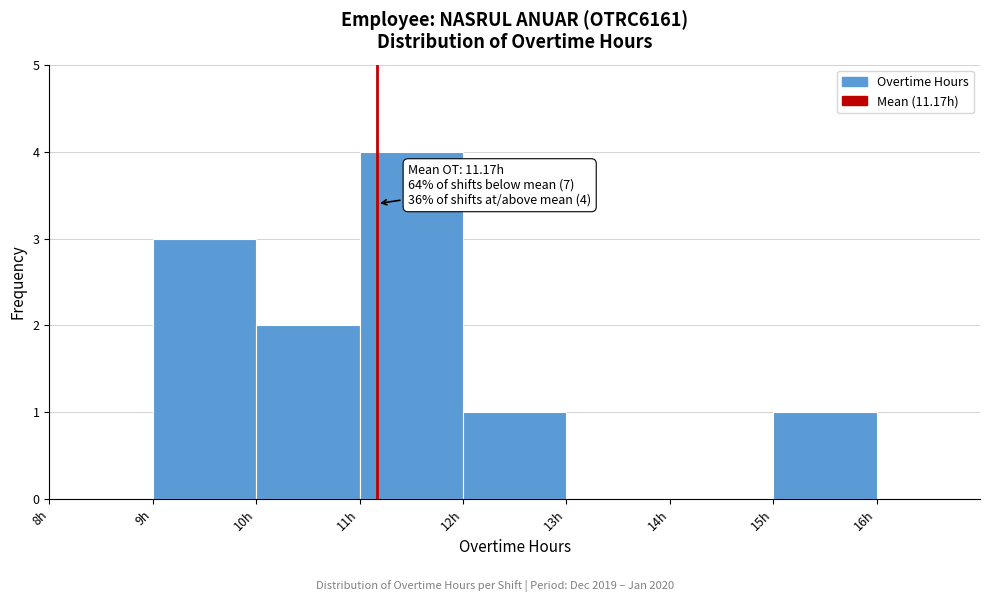

Which range on the x-axis has the tallest bar?

11 to 12